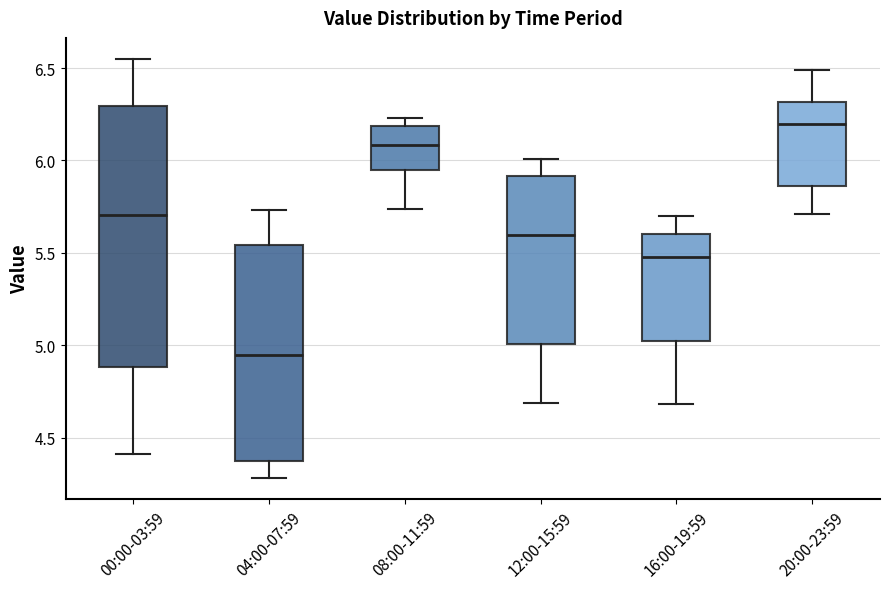

Where is the upper edge of the box for 00:00-03:59 on the y-axis? The values are not printed on the chart, so give them approximately, as read against the axis.

6.30